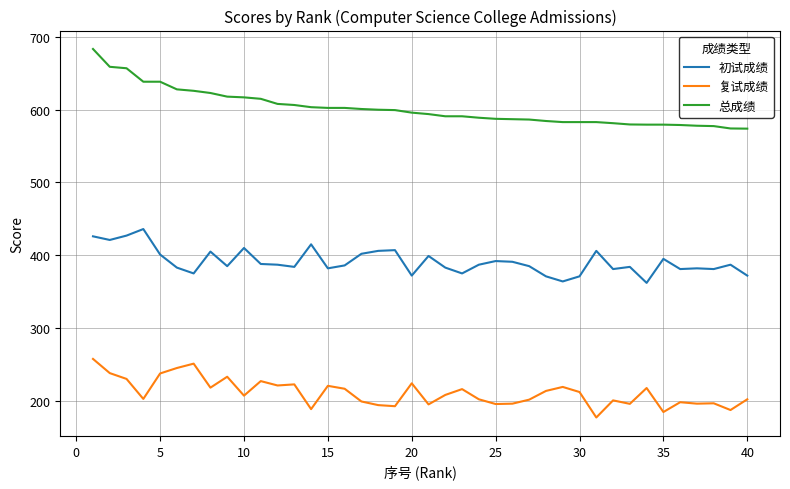

Which series has the widest spread of values?

总成绩